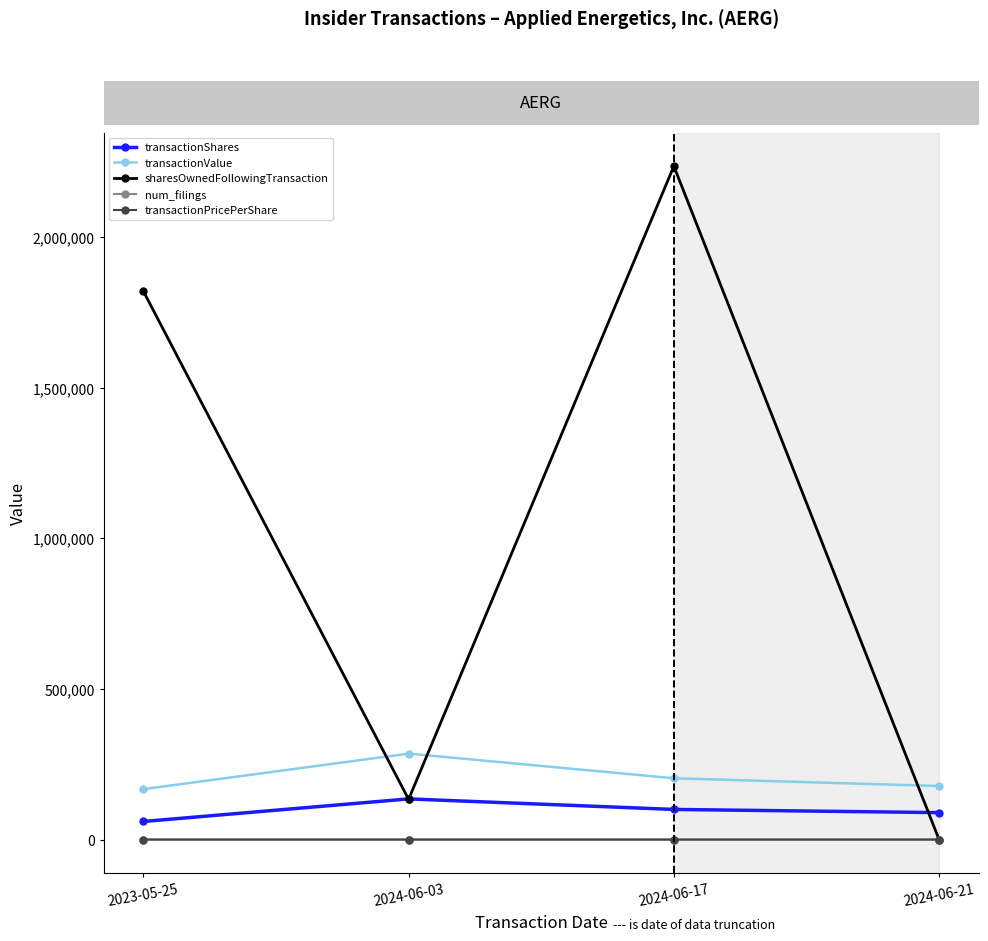

Is this an area chart (filled region under the line)?

No